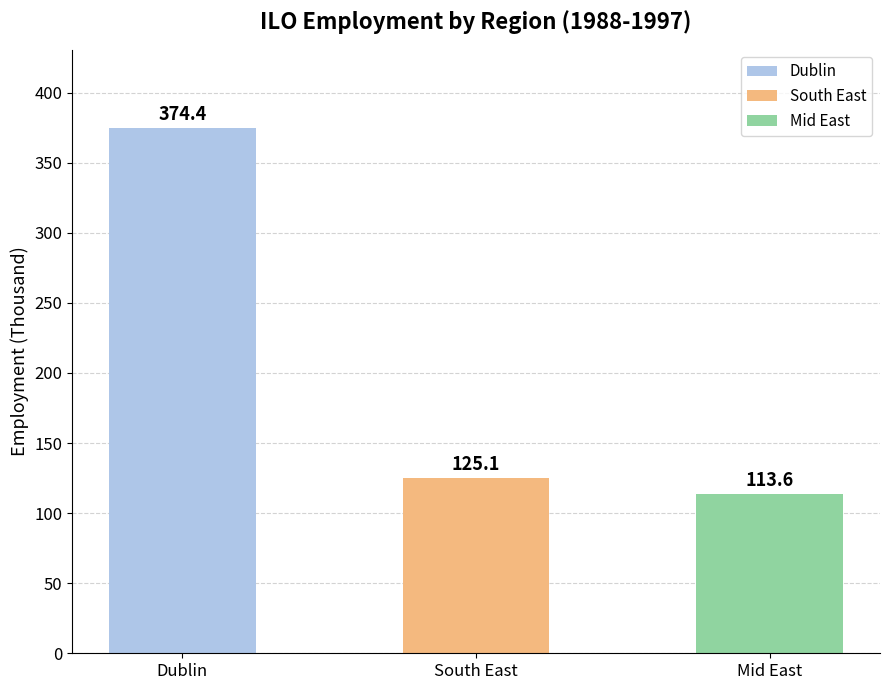

Reading left to right, what are all the values shown in this chart?

374.4	125.1	113.6